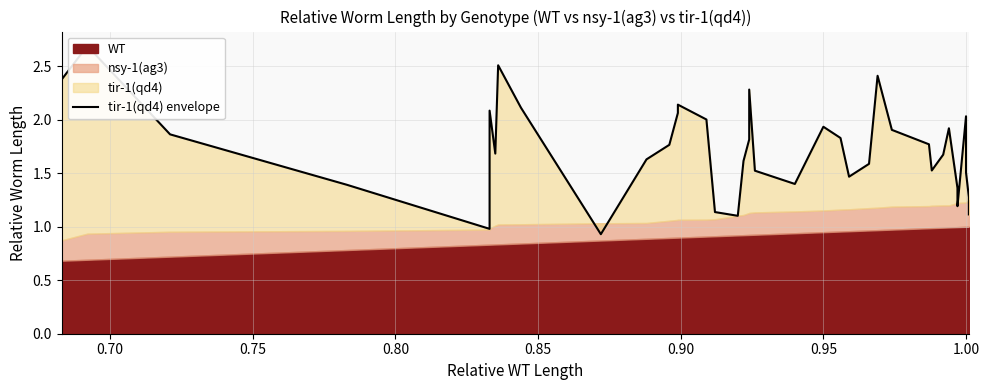

Reading right to left, transcribe all the data shown in this chart.

1.1	1.3	1.5	2.0	1.2	1.4	1.9	1.7	1.5	1.8	1.9	2.4	1.6	1.5	1.8	1.9	1.4	1.5	2.3	1.8	1.6	1.1	1.1	2.0	2.1	2.1	1.8	1.6	0.9	2.1	2.5	1.7	2.1	1.0	1.4	1.9	2.7	2.4